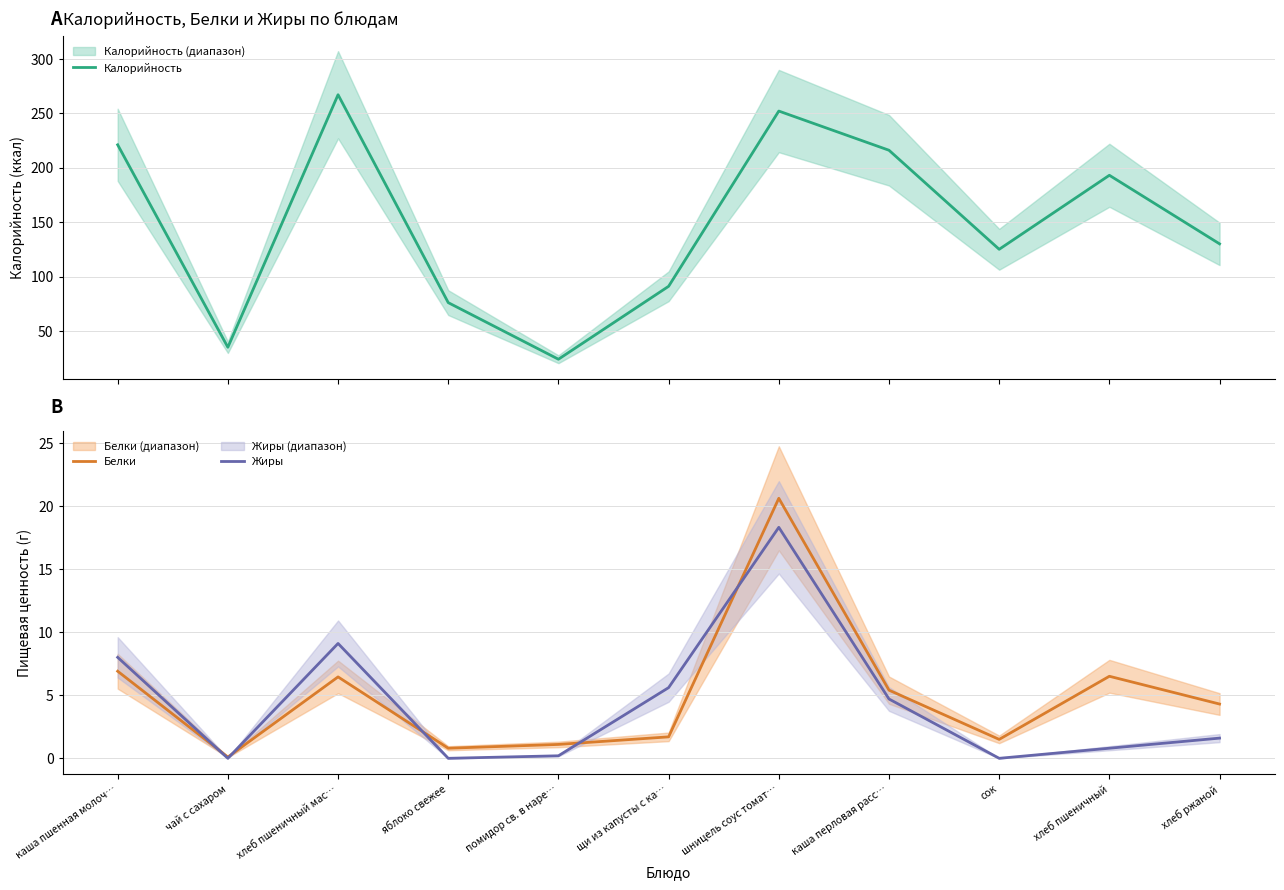

Reading left to right, transcribe all the data shown in this chart.

Калорийность: 221.0	35.0	267.0	76.0	24.0	91.0	252.0	216.0	125.0	193.0	130.0
Белки: 6.9	0.1	6.5	0.8	1.1	1.7	20.6	5.4	1.5	6.5	4.3
Жиры: 8.0	0.0	9.1	0.0	0.2	5.6	18.3	4.7	0.0	0.8	1.6